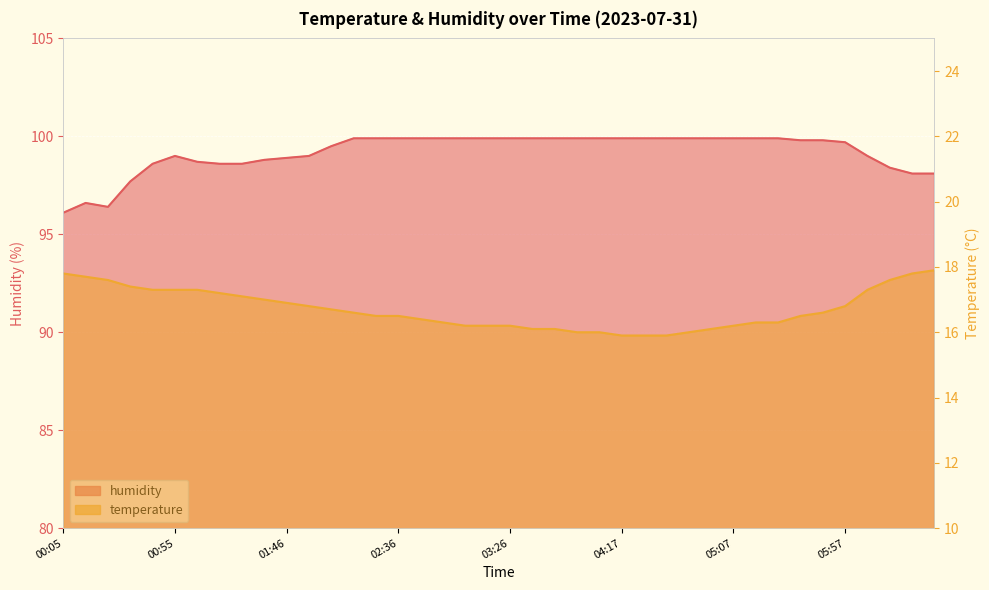

What is the difference between the temperature values at 04:57 and 00:15?

1.6